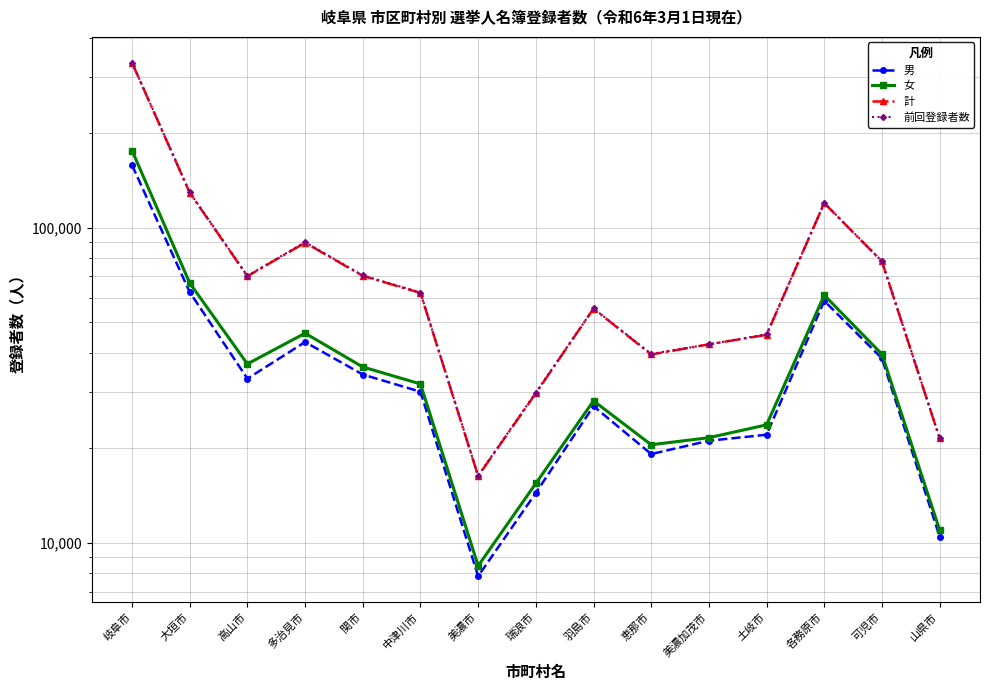

How many data points in 男 are above 30142?

7